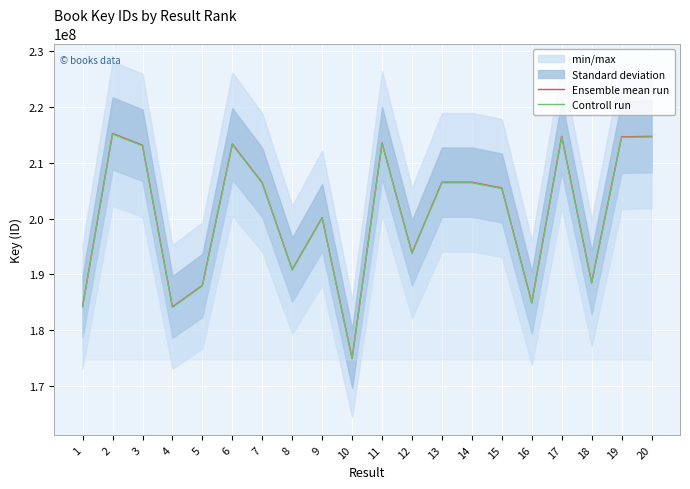

What is the sum of all Controll run values?

4011893739.7